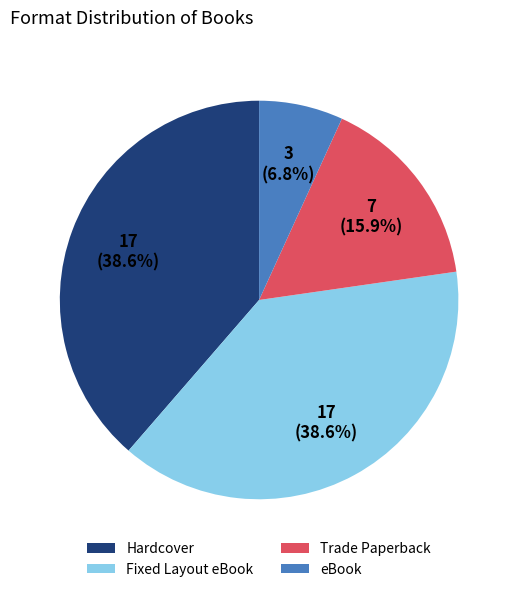

To the nearest percent, what portion does Trade Paperback represent?

16%